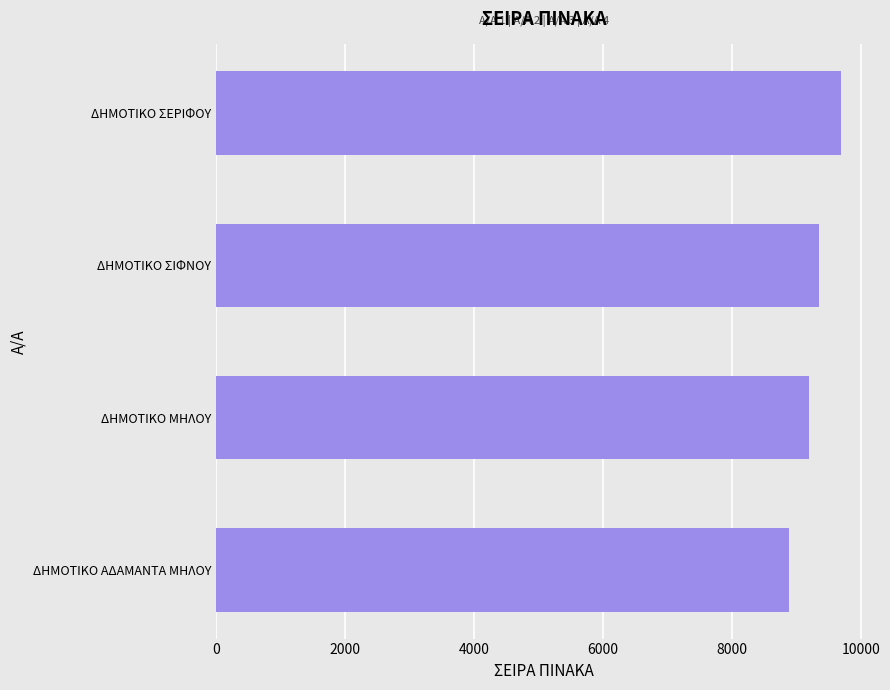

What is the average value?

9275